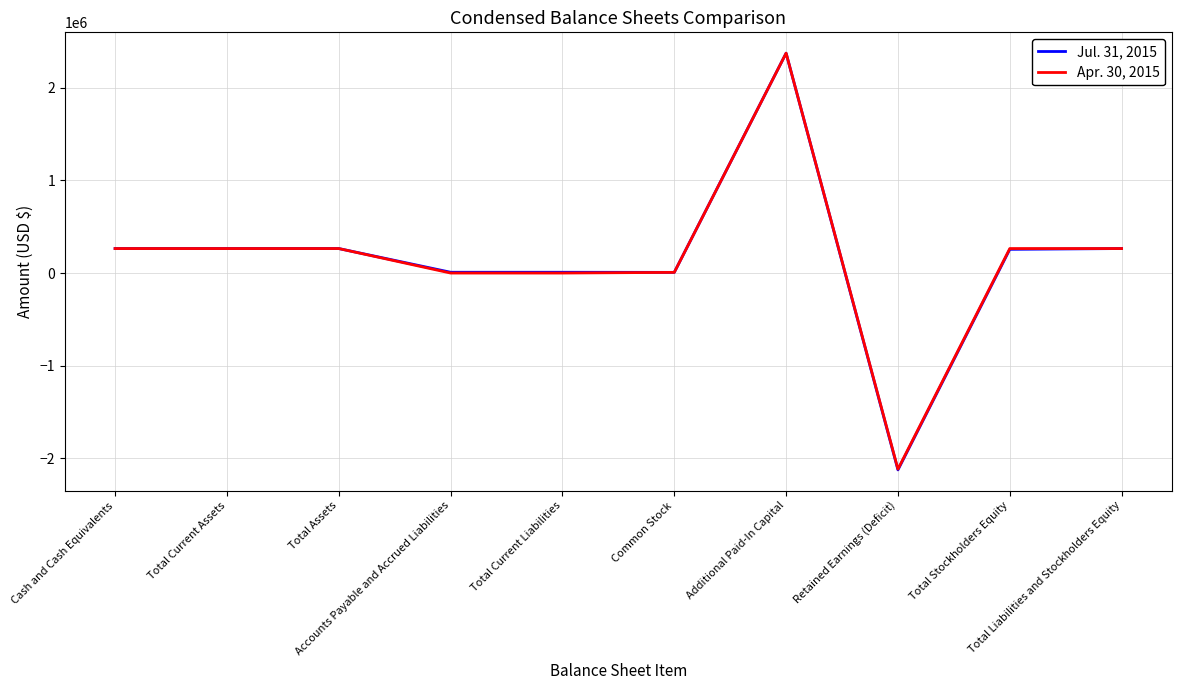

What position from the right is Accounts Payable and Accrued Liabilities?

7